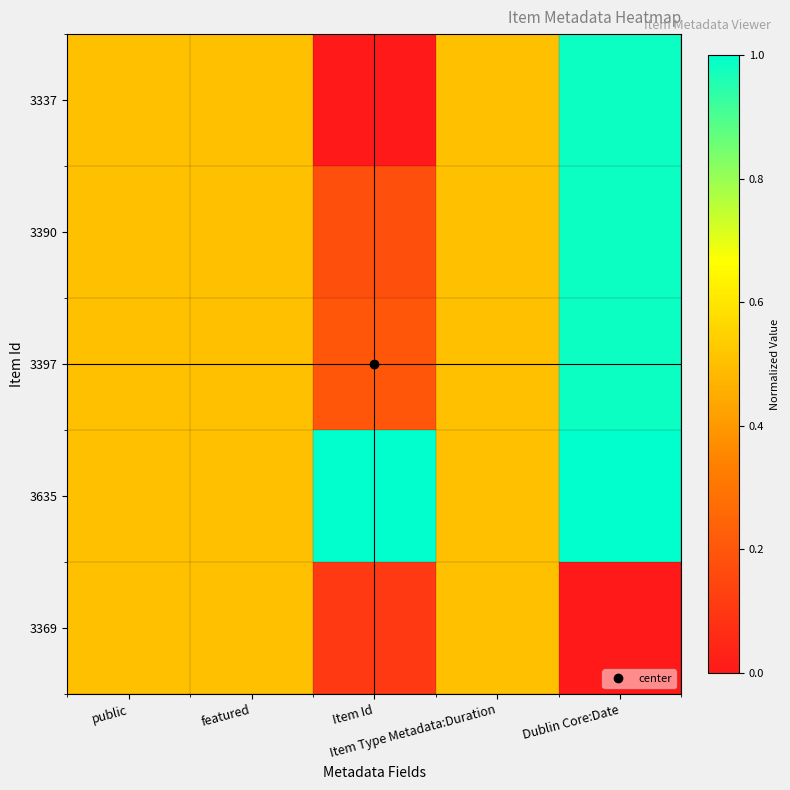

Which label corresponds to the smallest value in the chart?

Item Id